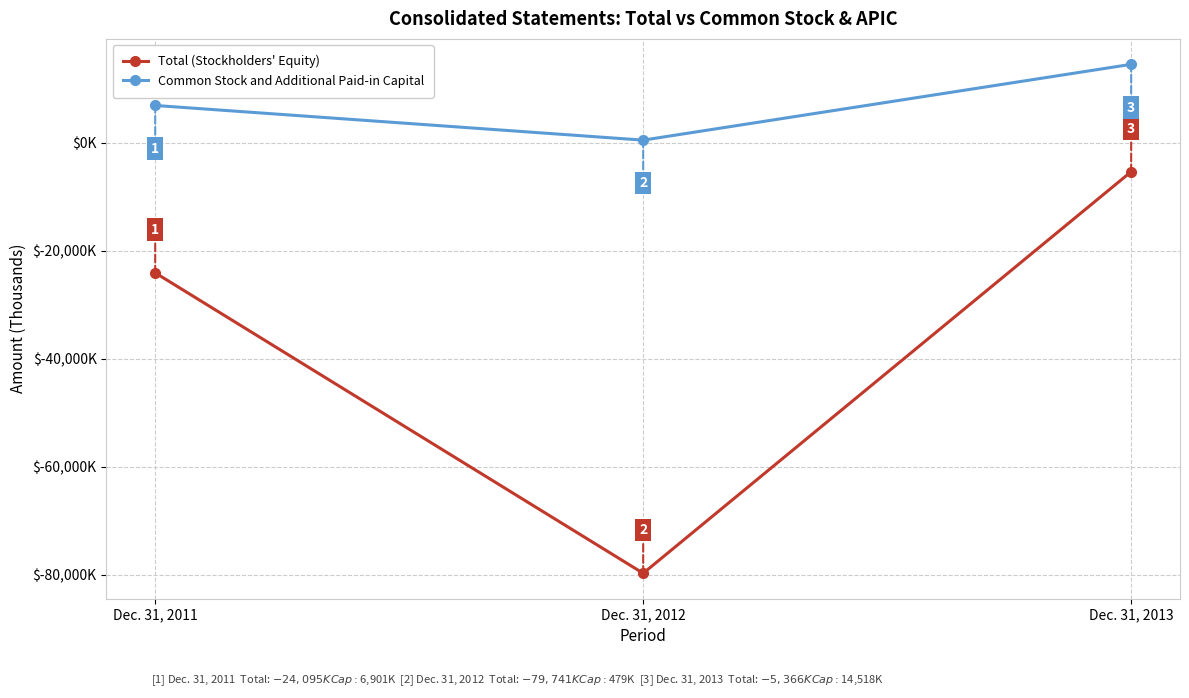

Is the value of Common Stock and Additional Paid-in Capital at Dec. 31, 2012 greater than the value of Total (Stockholders' Equity) at Dec. 31, 2012?

Yes